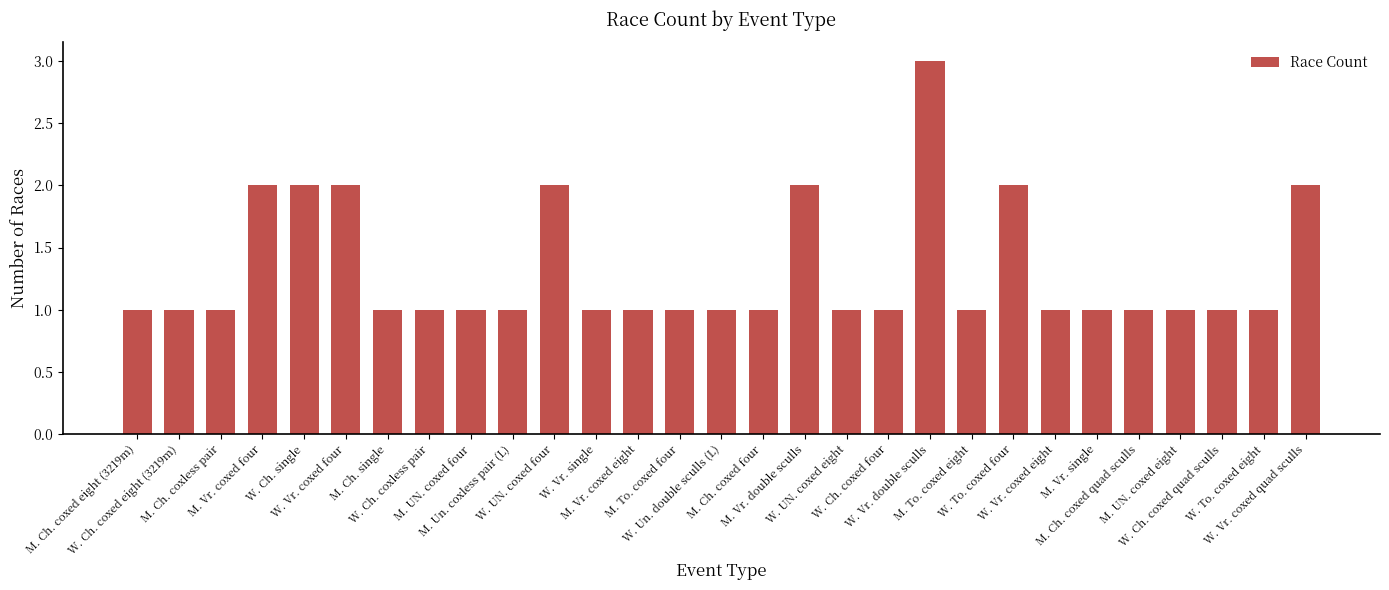

How many data points does each series have?

29